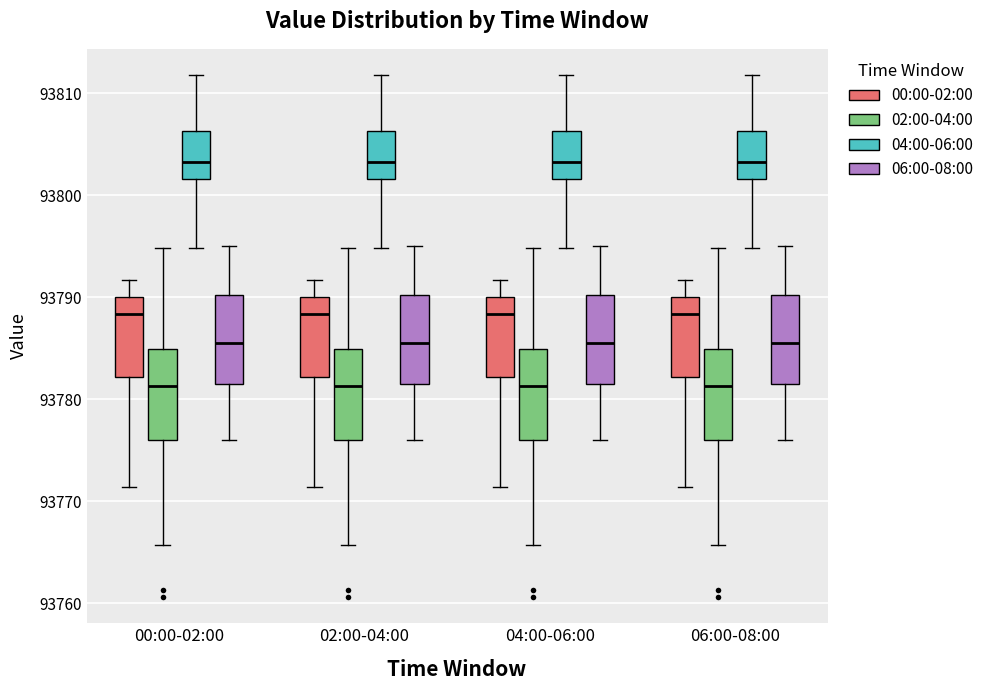

Reading left to right, read every box against the y-axis: the position of its median line, the range the box covers, and the ends of its whiskers. The values are not printed on the chart, so give them approximately, as read against the axis.

00:00-02:00 (00:00-02:00): median 93788, box 93782 to 93790, whiskers 93771 to 93792
00:00-02:00 (02:00-04:00): median 93781, box 93776 to 93785, whiskers 93766 to 93795
00:00-02:00 (04:00-06:00): median 93803, box 93802 to 93806, whiskers 93795 to 93812
00:00-02:00 (06:00-08:00): median 93786, box 93782 to 93790, whiskers 93776 to 93795
02:00-04:00 (00:00-02:00): median 93788, box 93782 to 93790, whiskers 93771 to 93792
02:00-04:00 (02:00-04:00): median 93781, box 93776 to 93785, whiskers 93766 to 93795
02:00-04:00 (04:00-06:00): median 93803, box 93802 to 93806, whiskers 93795 to 93812
02:00-04:00 (06:00-08:00): median 93786, box 93782 to 93790, whiskers 93776 to 93795
04:00-06:00 (00:00-02:00): median 93788, box 93782 to 93790, whiskers 93771 to 93792
04:00-06:00 (02:00-04:00): median 93781, box 93776 to 93785, whiskers 93766 to 93795
04:00-06:00 (04:00-06:00): median 93803, box 93802 to 93806, whiskers 93795 to 93812
04:00-06:00 (06:00-08:00): median 93786, box 93782 to 93790, whiskers 93776 to 93795
06:00-08:00 (00:00-02:00): median 93788, box 93782 to 93790, whiskers 93771 to 93792
06:00-08:00 (02:00-04:00): median 93781, box 93776 to 93785, whiskers 93766 to 93795
06:00-08:00 (04:00-06:00): median 93803, box 93802 to 93806, whiskers 93795 to 93812
06:00-08:00 (06:00-08:00): median 93786, box 93782 to 93790, whiskers 93776 to 93795